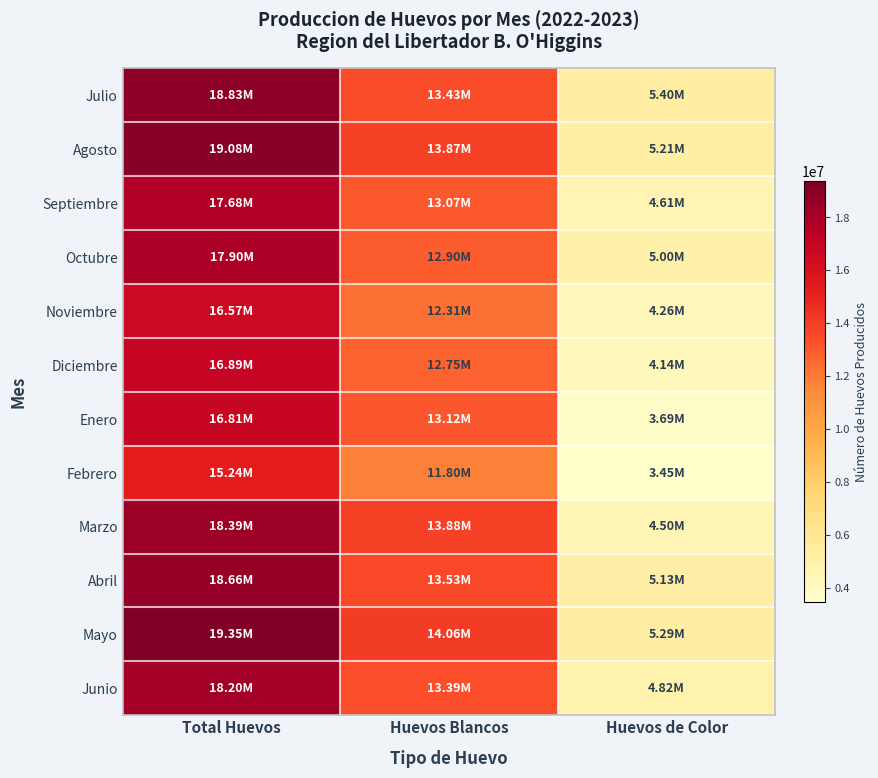

Rank the series by their maximum value, from highest to lowest.

Mayo, Agosto, Julio, Abril, Marzo, Junio, Octubre, Septiembre, Diciembre, Enero, Noviembre, Febrero